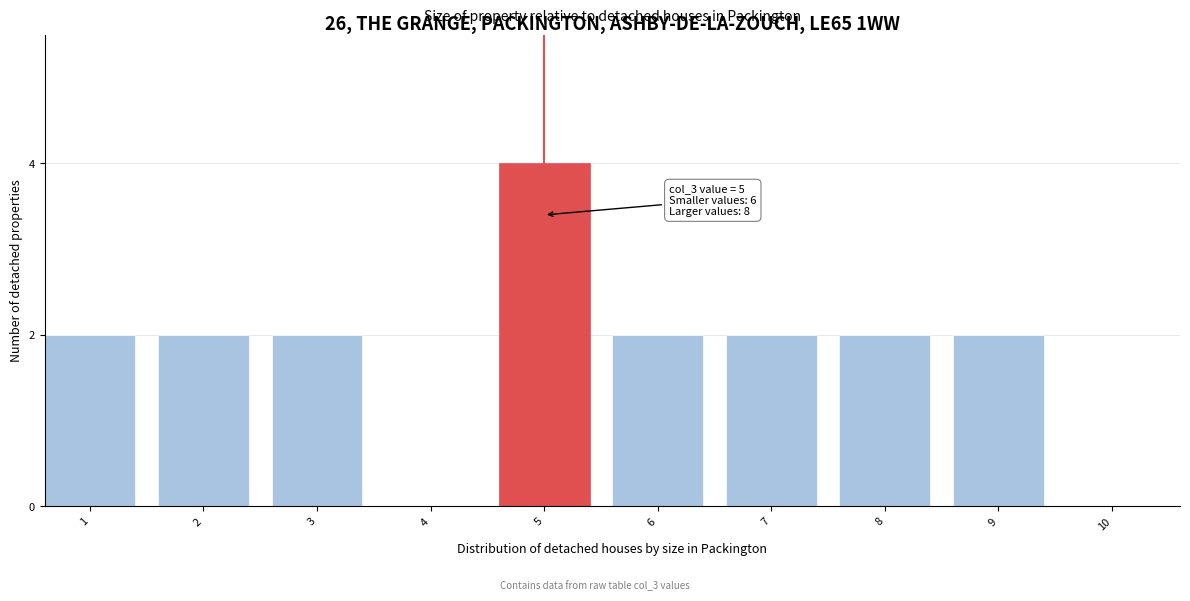

Reading left to right, list all the values displayed in this chart.

1=2	2=2	3=2	4=0	5=4	6=2	7=2	8=2	9=2	10=0